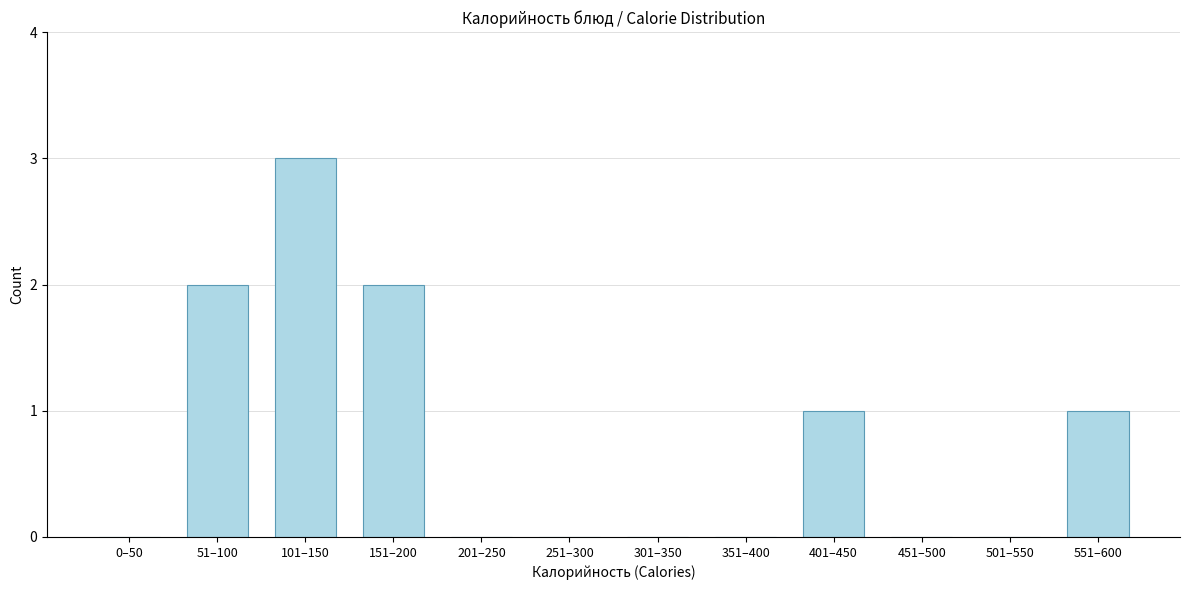

Reading left to right, transcribe all the data shown in this chart.

0–50=0	51–100=2	101–150=3	151–200=2	201–250=0	251–300=0	301–350=0	351–400=0	401–450=1	451–500=0	501–550=0	551–600=1